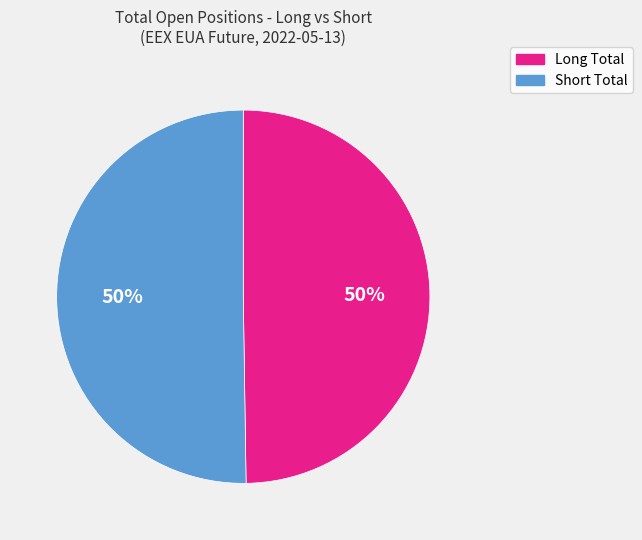

To the nearest percent, what is the average slice percentage?

50%